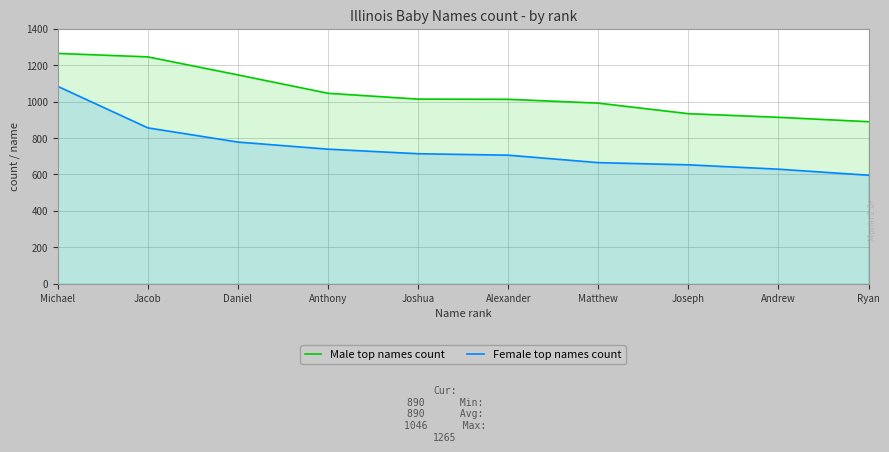

Which category has the lowest value across all series?

Ryan